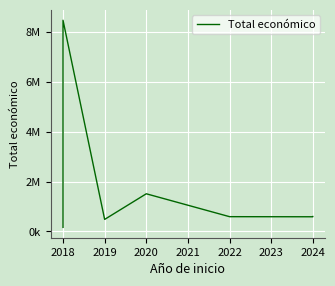

What is the value of the 9th point from the left?

599927